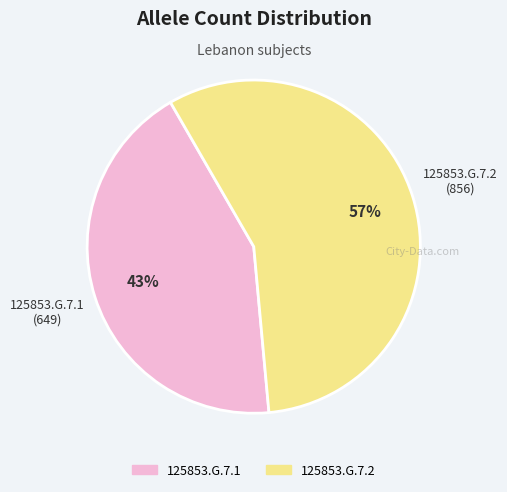

To the nearest percent, what is the average slice percentage?

50%